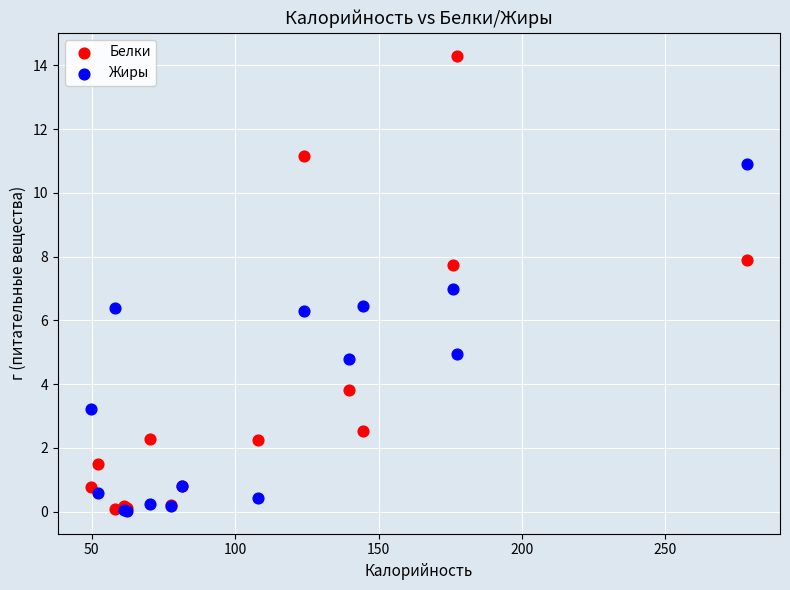

What are all the series names shown in the legend?

Белки, Жиры